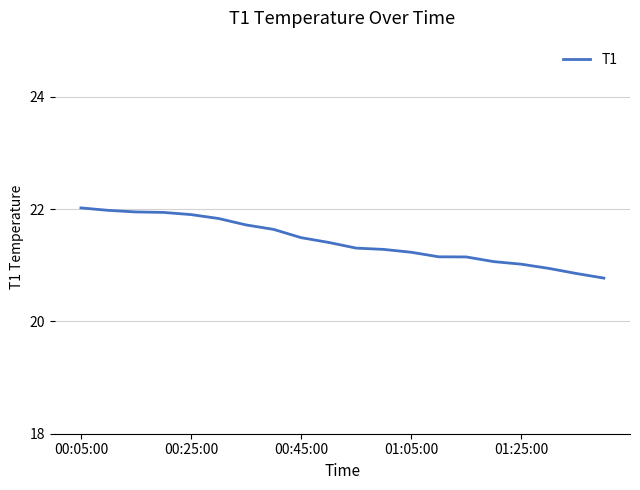

What is the greatest value displayed?

22.0